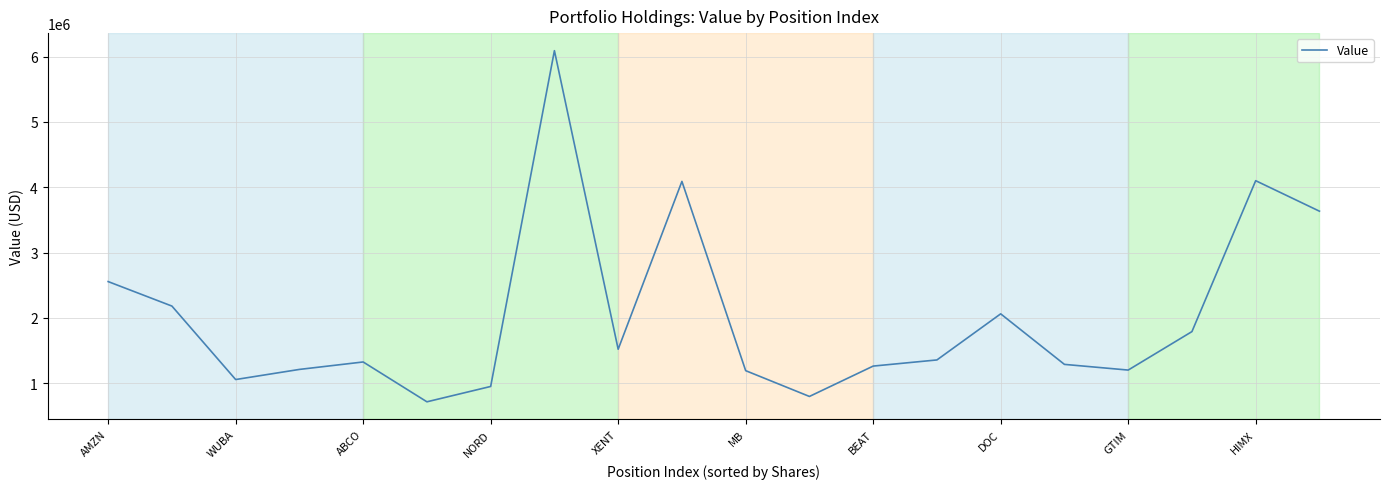

What is the greatest value displayed?

6091000